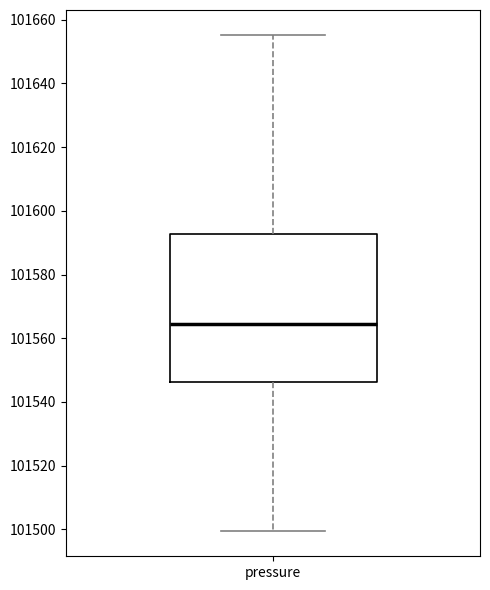

Read this box plot against the y-axis: the position of the median line, the range covered by the box, and the ends of both whiskers. The values are not printed on the chart, so give them approximately, as read against the axis.

median 101564, box 101546 to 101592, whiskers 101500 to 101656